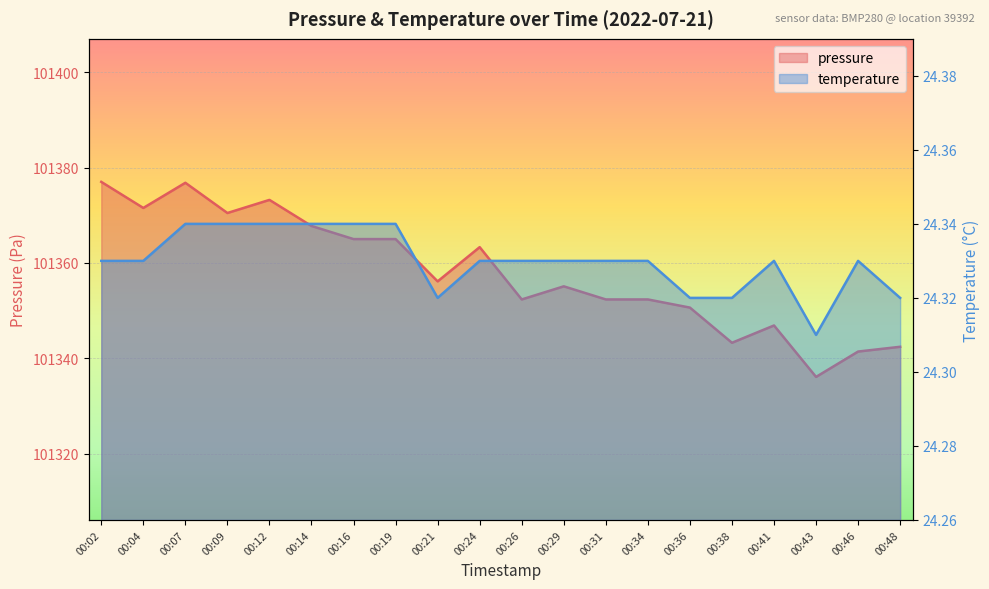

True or false: temperature and pressure cross at least once.

False